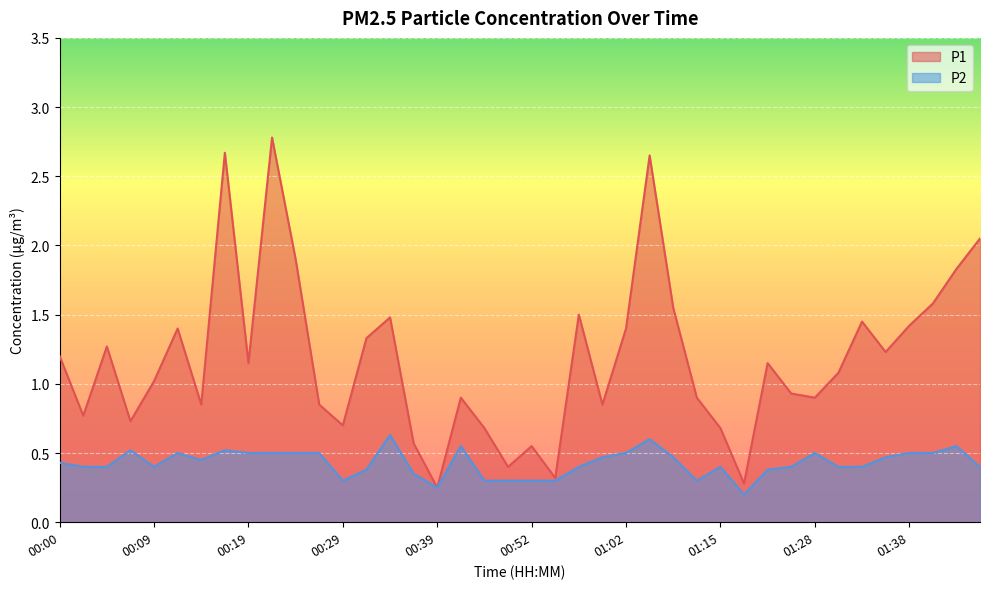

Reading left to right, extract all data points from this chart.

P1: 00:00=1.2	00:02=0.8	00:04=1.3	00:07=0.7	00:09=1.0	00:12=1.4	00:14=0.8	00:17=2.7	00:19=1.1	00:22=2.8	00:24=1.9	00:27=0.8	00:29=0.7	00:32=1.3	00:34=1.5	00:37=0.6	00:39=0.2	00:41=0.9	00:44=0.7	00:47=0.4	00:52=0.6	00:55=0.3	00:57=1.5	01:00=0.8	01:02=1.4	01:05=2.6	01:07=1.6	01:13=0.9	01:15=0.7	01:18=0.3	01:20=1.1	01:26=0.9	01:28=0.9	01:31=1.1	01:33=1.4	01:36=1.2	01:38=1.4	01:41=1.6	01:43=1.8	01:45=2.0
P2: 00:00=0.4	00:02=0.4	00:04=0.4	00:07=0.5	00:09=0.4	00:12=0.5	00:14=0.5	00:17=0.5	00:19=0.5	00:22=0.5	00:24=0.5	00:27=0.5	00:29=0.3	00:32=0.4	00:34=0.6	00:37=0.3	00:39=0.2	00:41=0.6	00:44=0.3	00:47=0.3	00:52=0.3	00:55=0.3	00:57=0.4	01:00=0.5	01:02=0.5	01:05=0.6	01:07=0.5	01:13=0.3	01:15=0.4	01:18=0.2	01:20=0.4	01:26=0.4	01:28=0.5	01:31=0.4	01:33=0.4	01:36=0.5	01:38=0.5	01:41=0.5	01:43=0.6	01:45=0.4